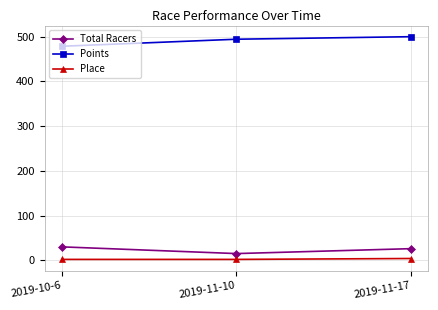

Is it true that Points equals 494.1 at 2019-11-10?

True